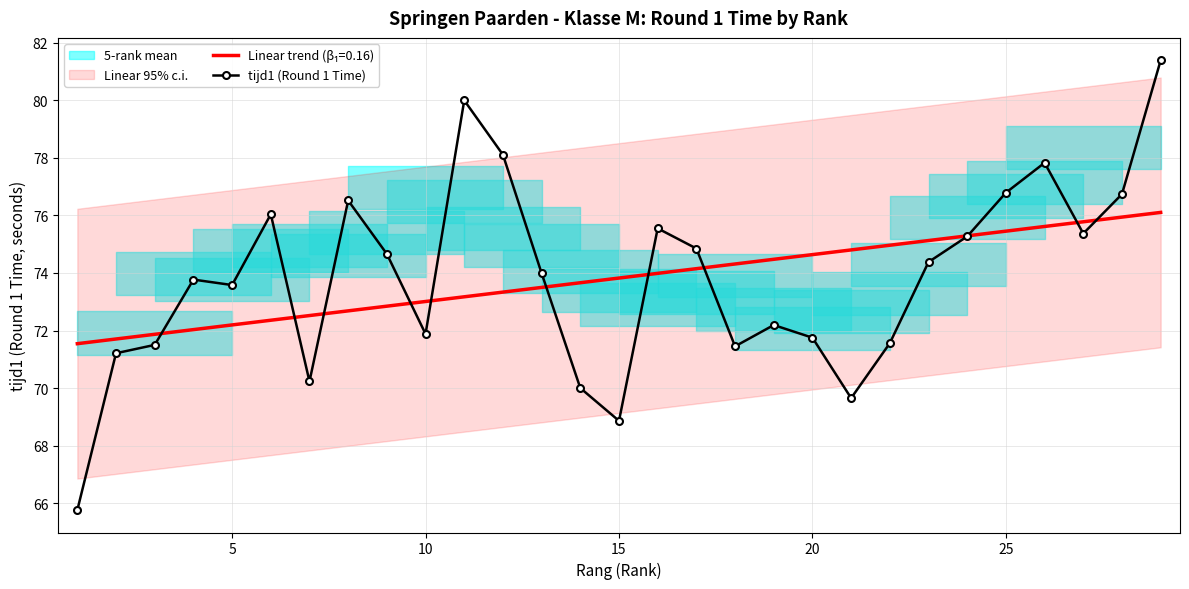

What is the difference between the maximum and minimum values?

15.6